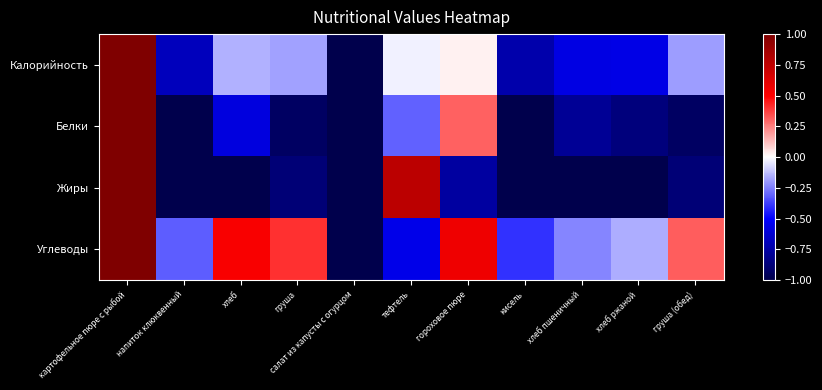

Reading left to right, extract all data points from this chart.

Калорийность: картофельное пюре с рыбой=1.0	напиток клюквенный=-0.7	хлеб=-0.2	груша=-0.2	салат из капусты с огурцом=-1.0	тефтель=-0.0	гороховое пюре=0.0	кисель=-0.7	хлеб пшеничный=-0.6	хлеб ржаной=-0.6	груша (обед)=-0.2
Белки: картофельное пюре с рыбой=1.0	напиток клюквенный=-1.0	хлеб=-0.6	груша=-0.9	салат из капусты с огурцом=-1.0	тефтель=-0.3	гороховое пюре=0.3	кисель=-1.0	хлеб пшеничный=-0.8	хлеб ржаной=-0.9	груша (обед)=-0.9
Жиры: картофельное пюре с рыбой=1.0	напиток клюквенный=-1.0	хлеб=-1.0	груша=-0.9	салат из капусты с огурцом=-1.0	тефтель=0.8	гороховое пюре=-0.8	кисель=-1.0	хлеб пшеничный=-1.0	хлеб ржаной=-1.0	груша (обед)=-0.9
Углеводы: картофельное пюре с рыбой=1.0	напиток клюквенный=-0.3	хлеб=0.5	груша=0.4	салат из капусты с огурцом=-1.0	тефтель=-0.6	гороховое пюре=0.6	кисель=-0.4	хлеб пшеничный=-0.2	хлеб ржаной=-0.2	груша (обед)=0.3